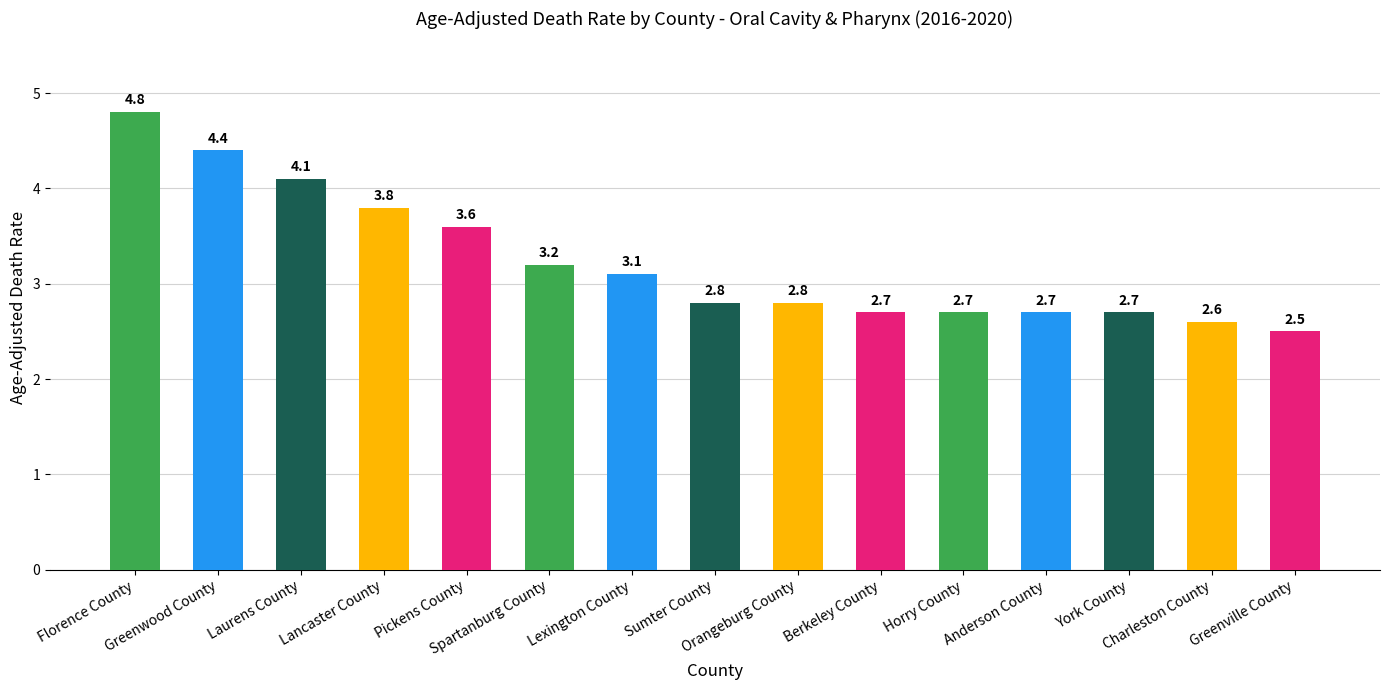

Are the bars grouped side by side (vs. stacked)?

No